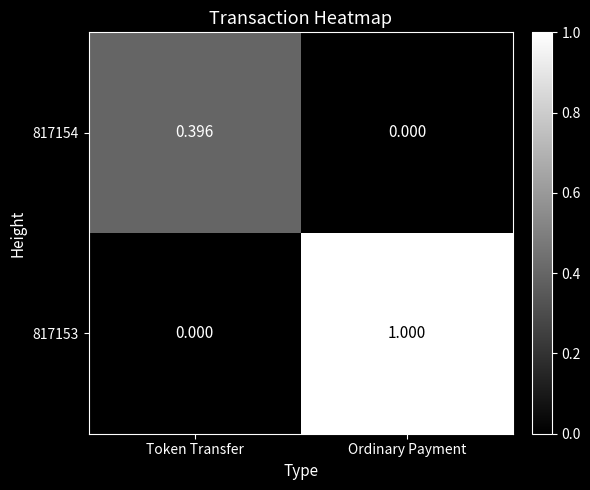

Which category has the highest value in the 817154 series?

Token Transfer